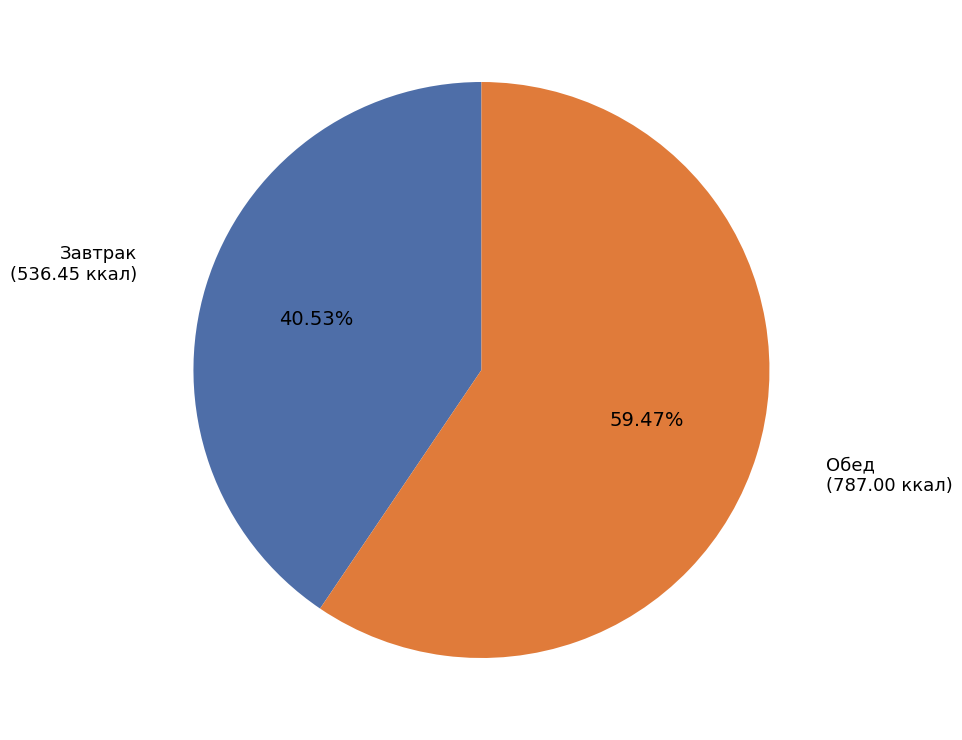

To the nearest percent, what is the difference between the Завтрак and Обед slice percentages?

19%